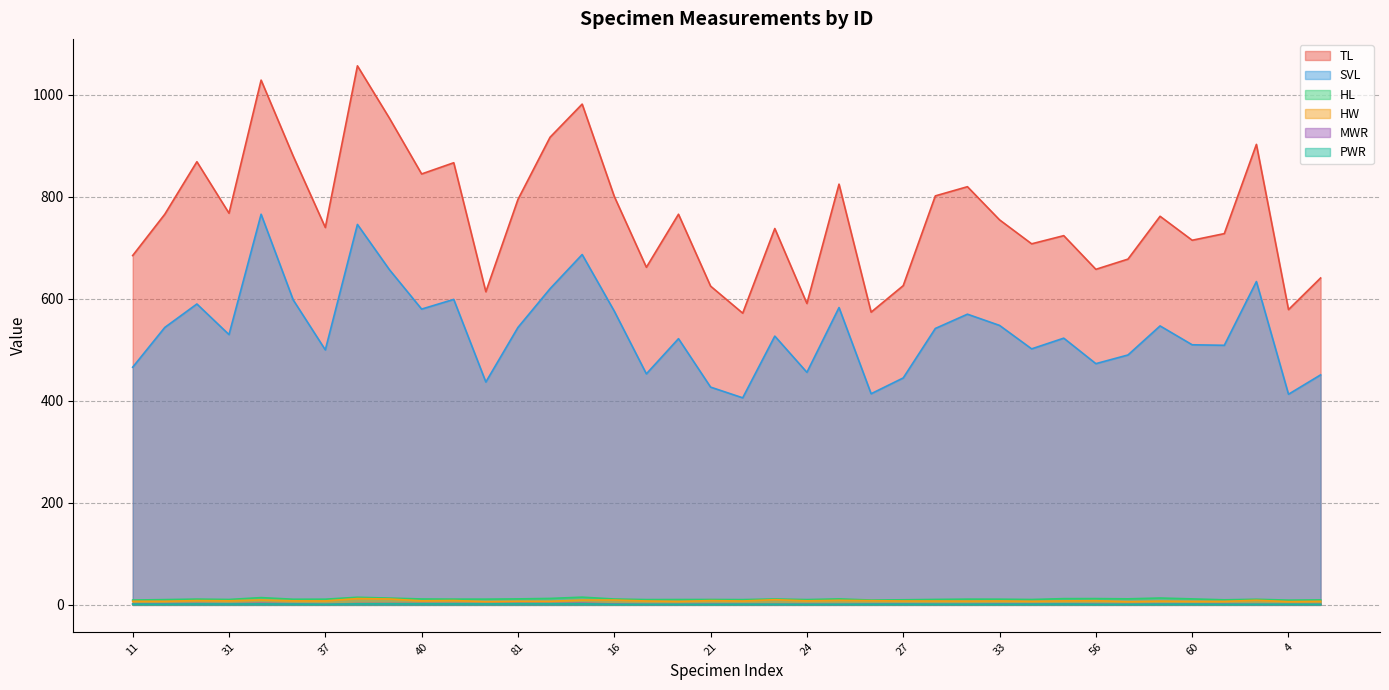

Which series has the largest total across all categories?

TL